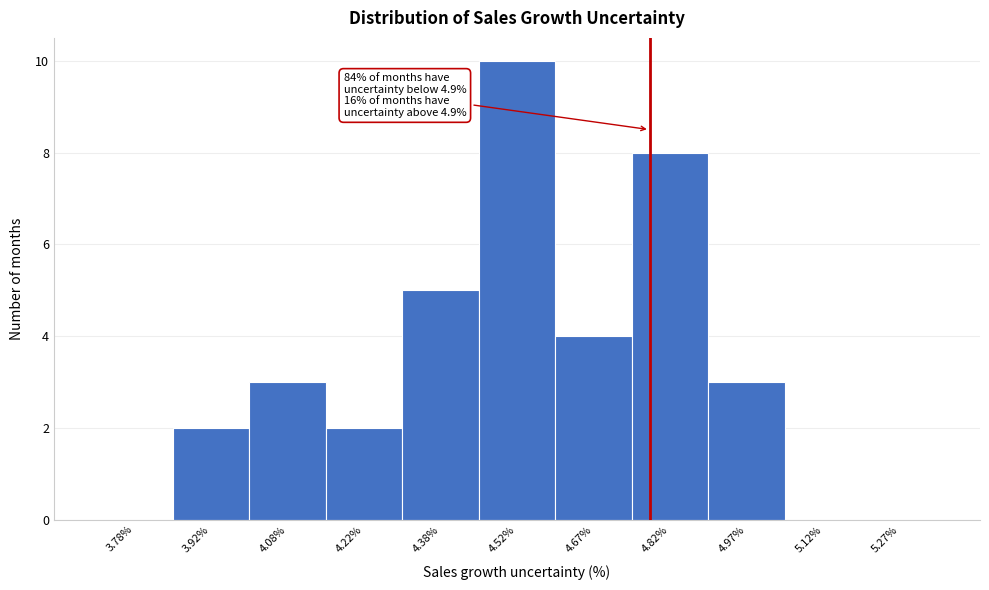

Over which range of the x-axis is the bar tallest?

4.45 to 4.60